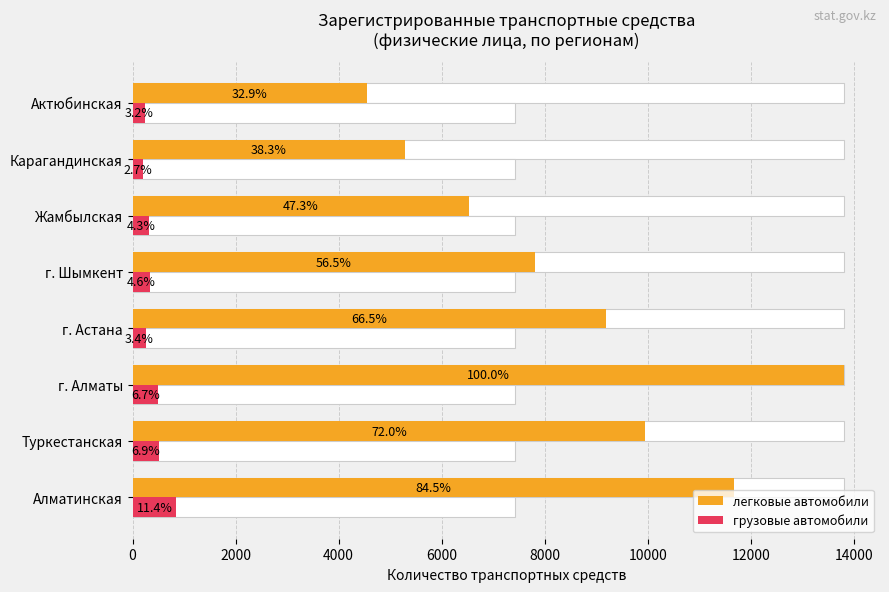

What are all the series names shown in the legend?

легковые автомобили, грузовые автомобили